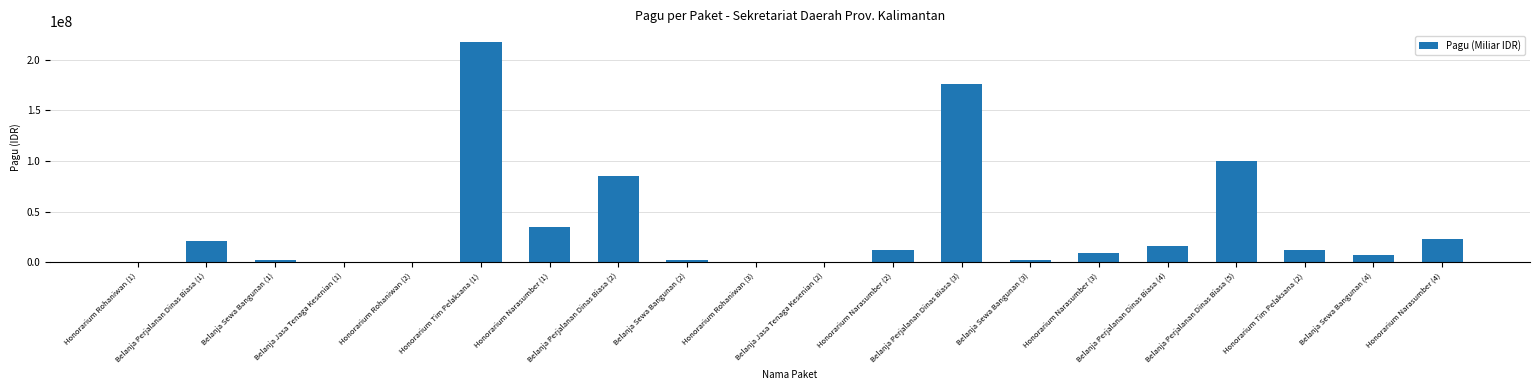

Read the value at Honorarium Rohaniwan (2).

400000